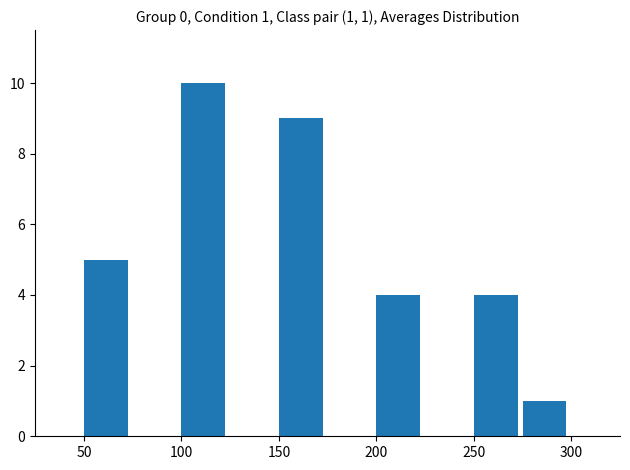

Over which range of the x-axis is the bar tallest?

100 to 125